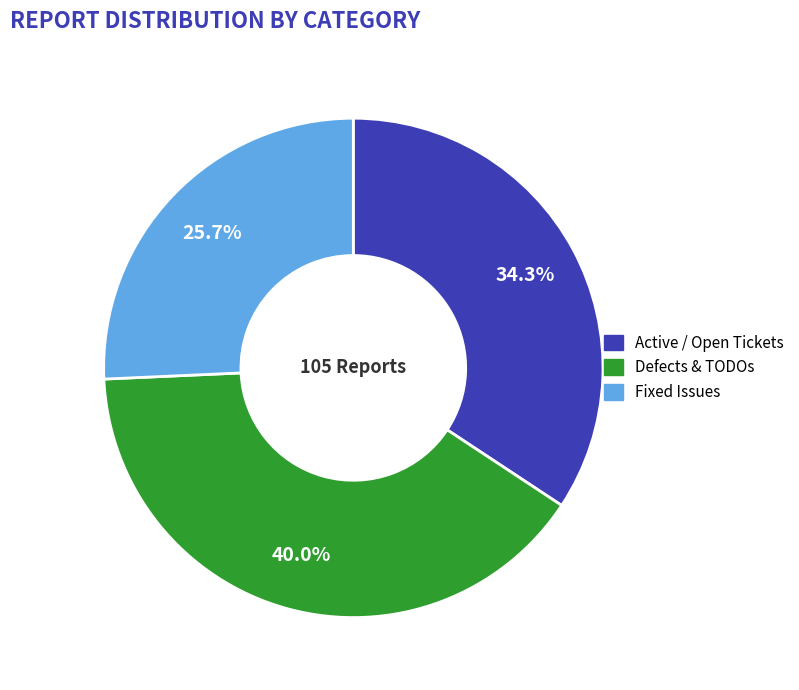

Does any single category account for the majority?

No